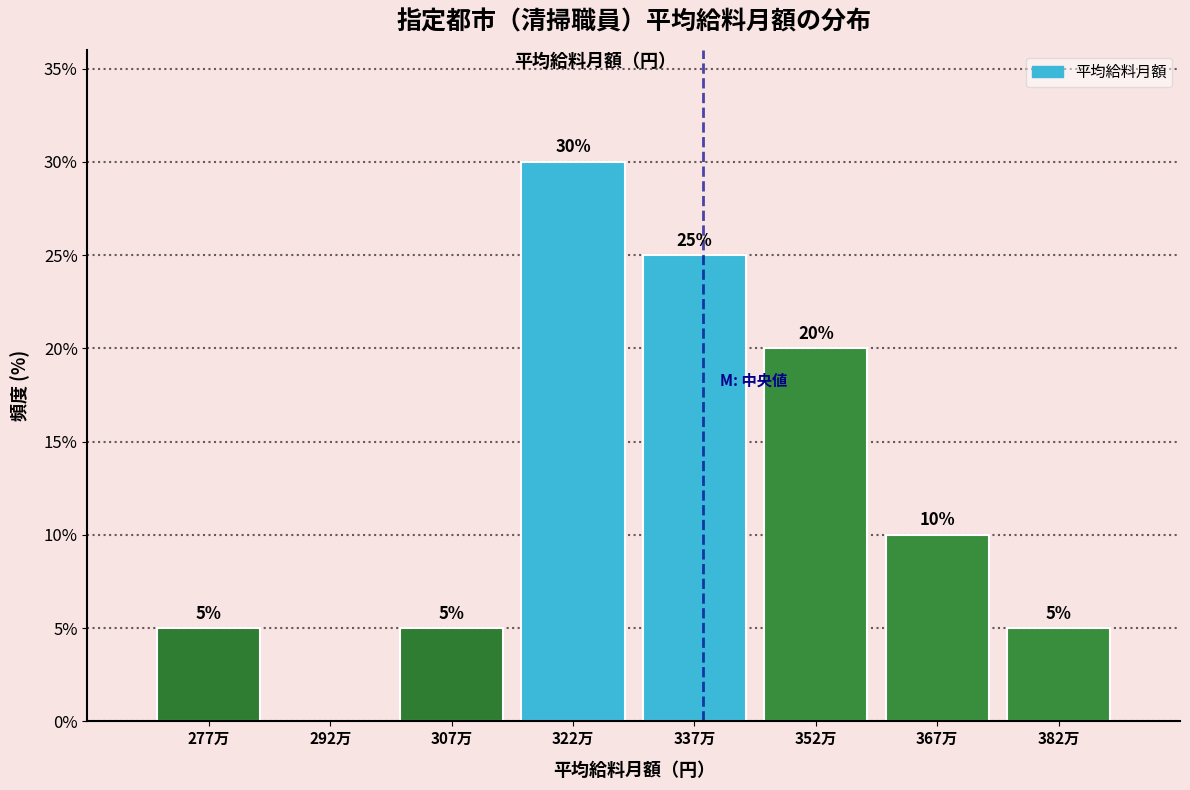

Reading left to right, extract all data points from this chart.

277万=5	292万=0	307万=5	322万=30	337万=25	352万=20	367万=10	382万=5